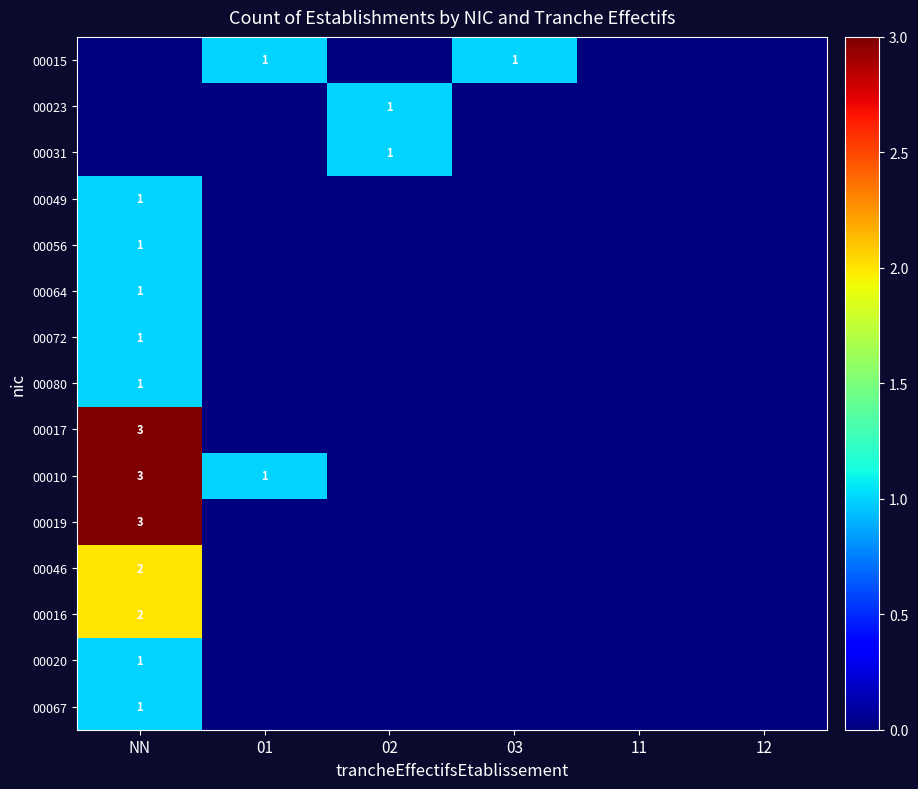

The 00016 series shows -1 at 01. True or false?

False